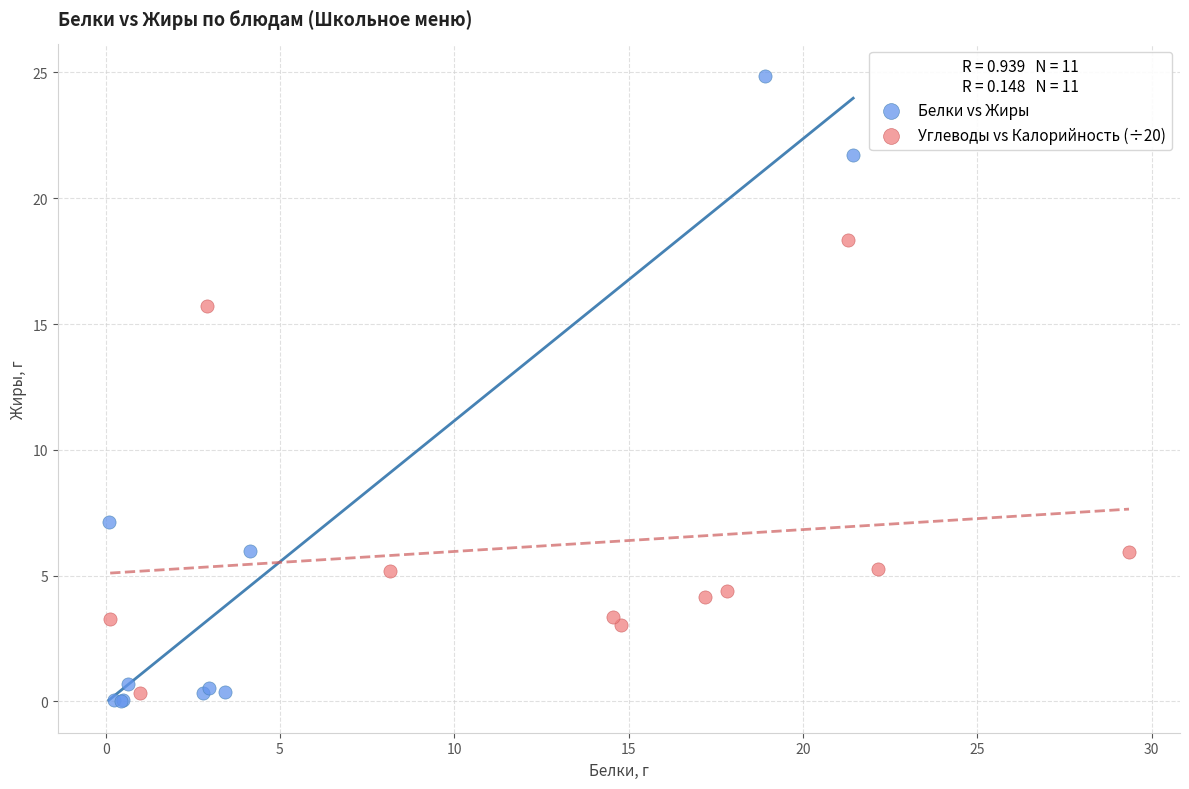

Which series has the largest Y range (max minus min)?

Белки vs Жиры